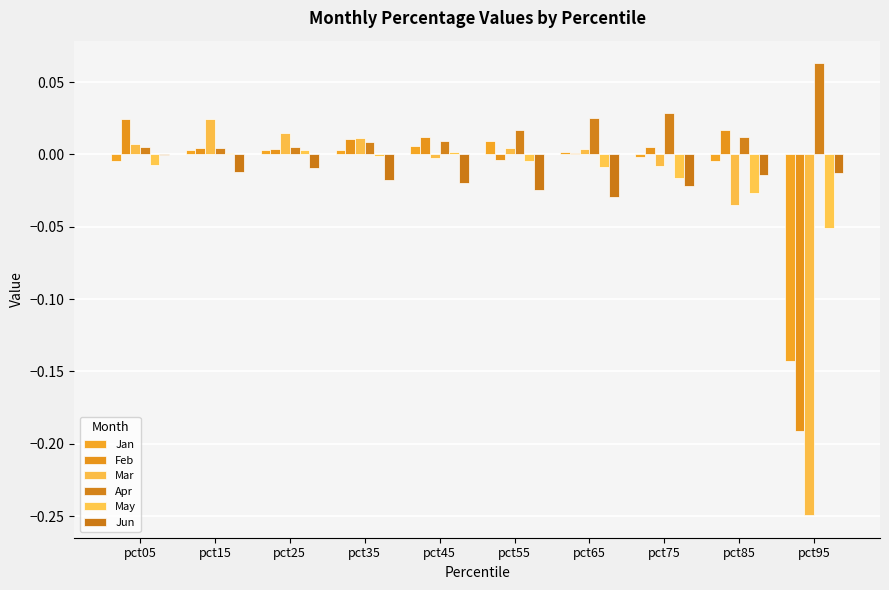

Count the number of categories in the chart.

10